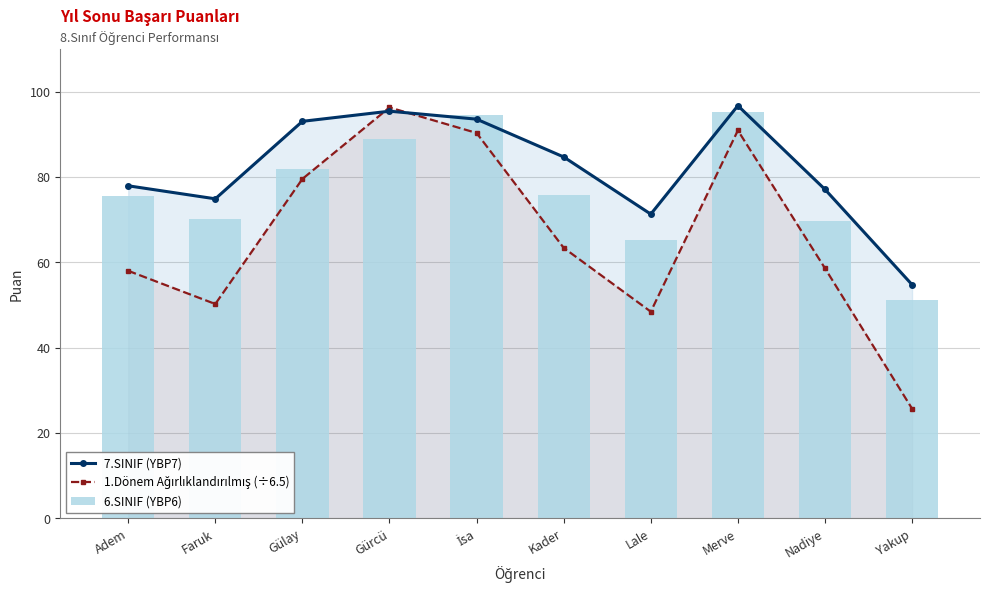

What is the sum of all 1.Dönem Ağırlıklandırılmış (÷6.5) values?

661.7